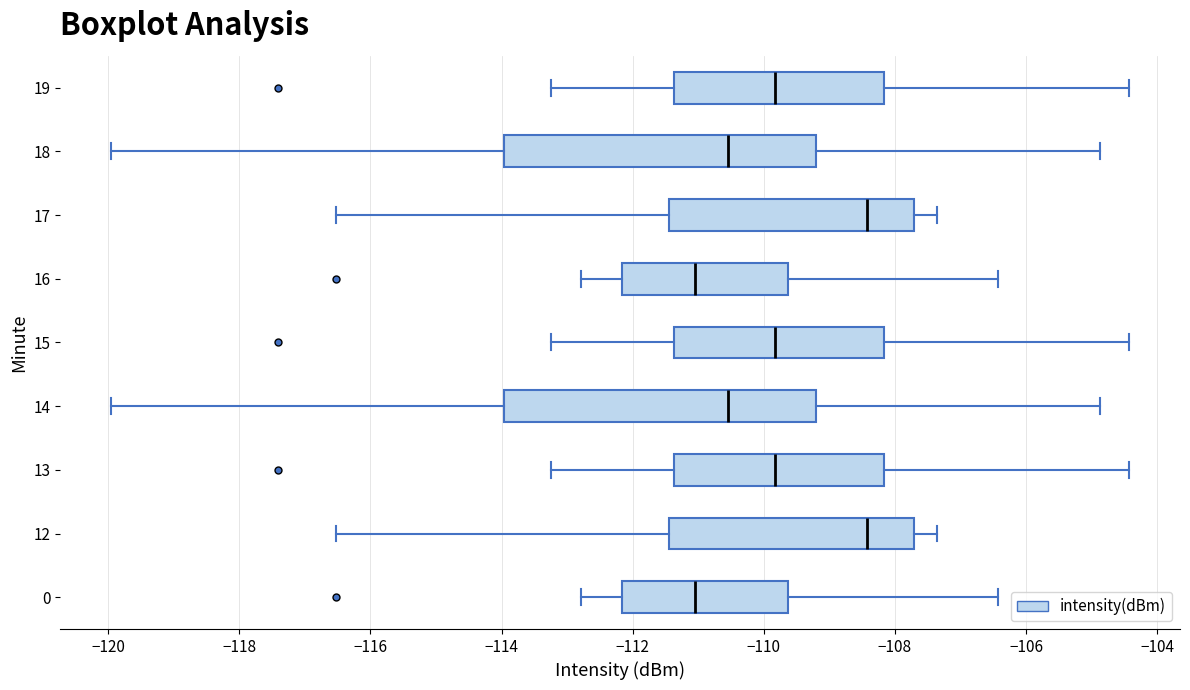

Where does the left whisker of the box at y = 19 end on the x-axis? The values are not printed on the chart, so give them approximately, as read against the axis.

-113.2